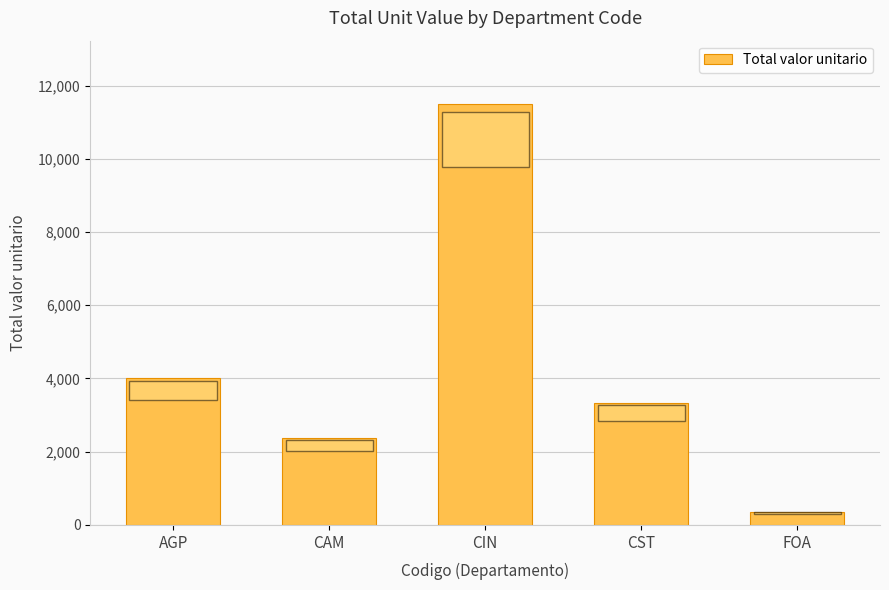

Rank the categories by value from lowest to highest.

FOA, CAM, CST, AGP, CIN